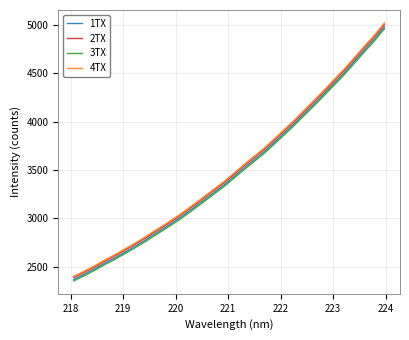

How many series are shown in this chart?

4